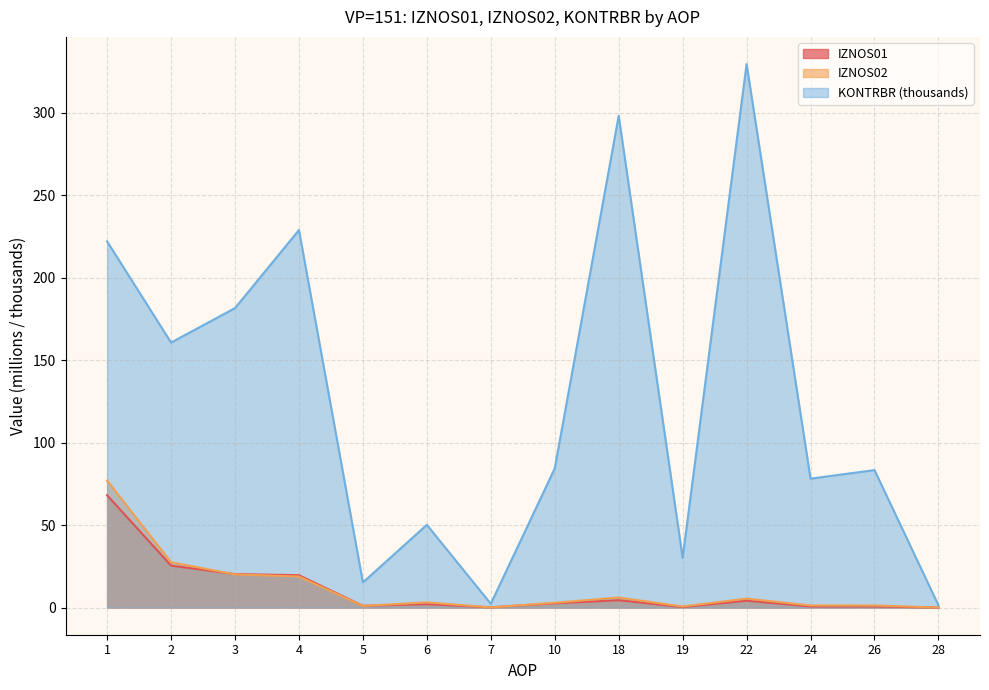

What is the sum of the IZNOS02 values at 28 and 5?

1.0